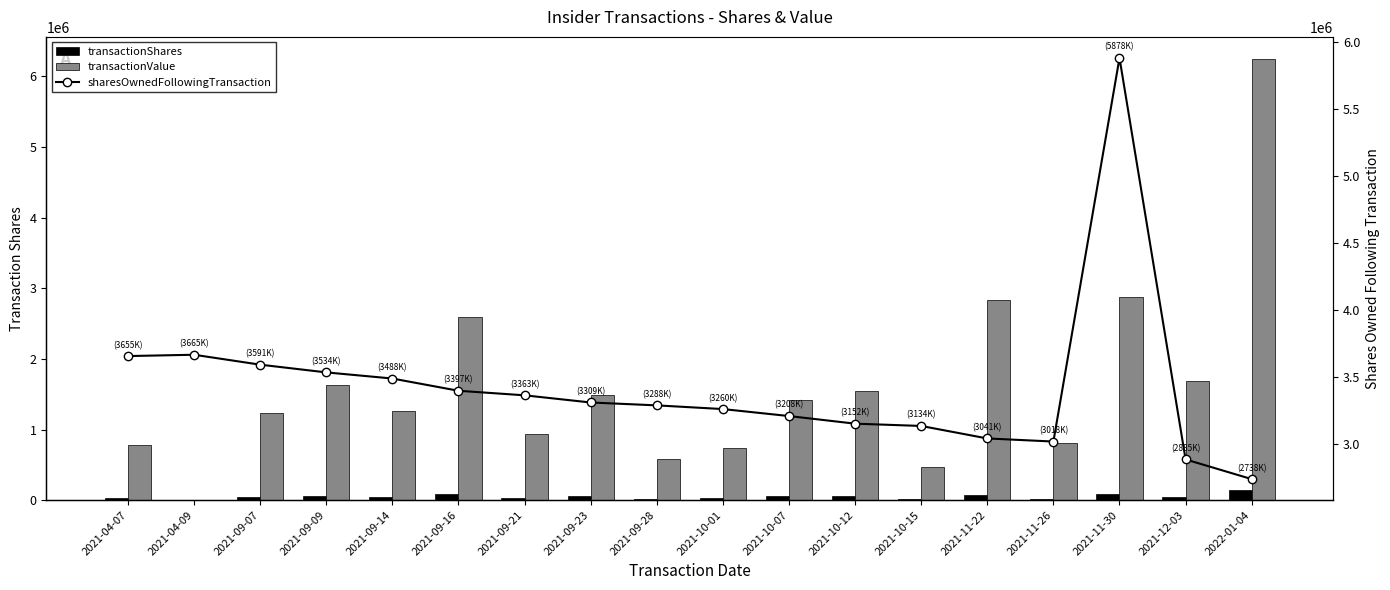

List the series in order of their overall mean, lowest first.

transactionShares, transactionValue, sharesOwnedFollowingTransaction